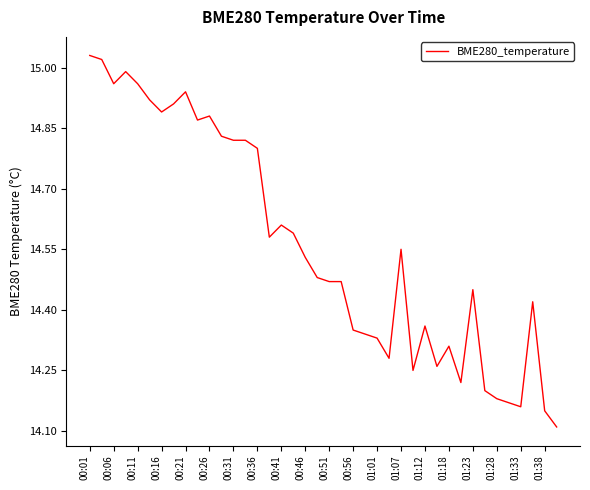

What is the minimum value shown in the chart?

14.1